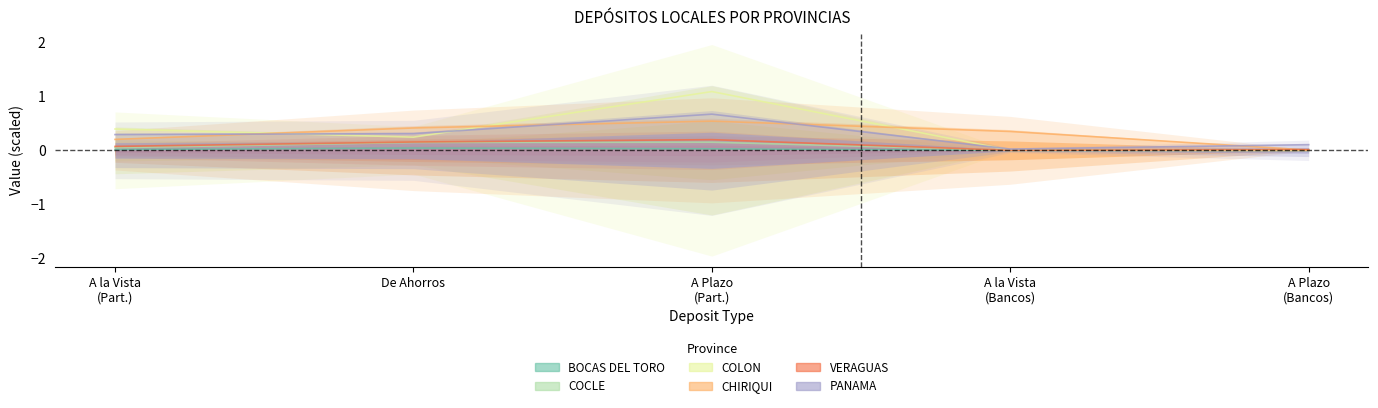

Does the chart have visible grid lines?

No